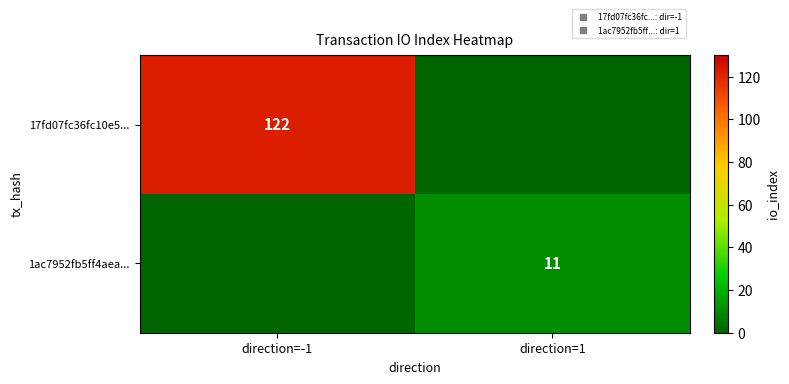

What is the total value across all series at direction=1?

11